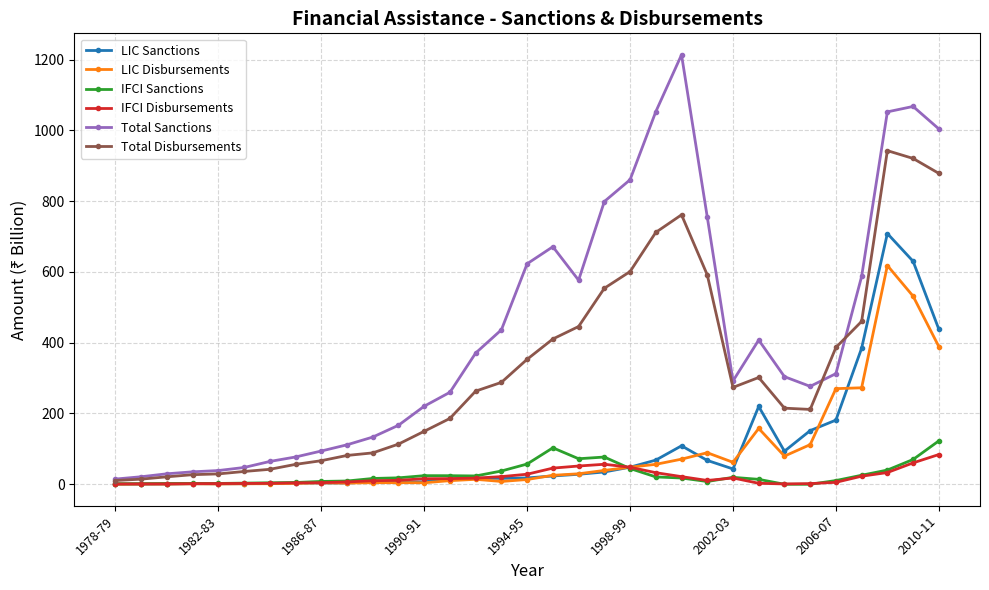

At how many categories does at least one series exceed 845?

6